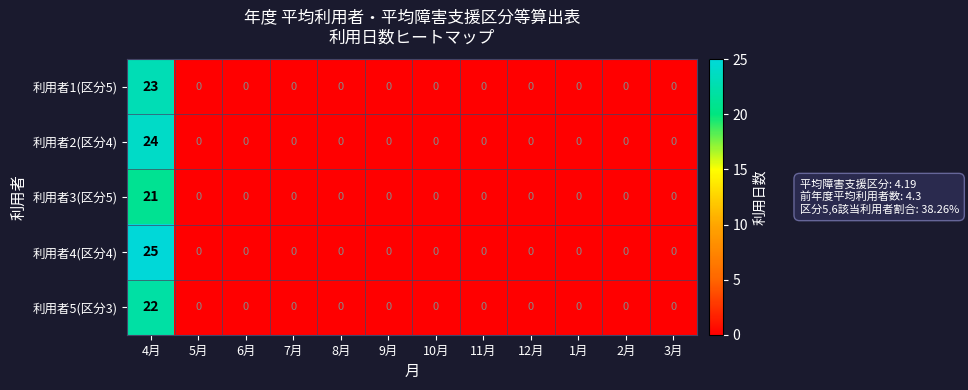

List the series in order of their peak value, lowest first.

利用者3(区分5), 利用者5(区分3), 利用者1(区分5), 利用者2(区分4), 利用者4(区分4)